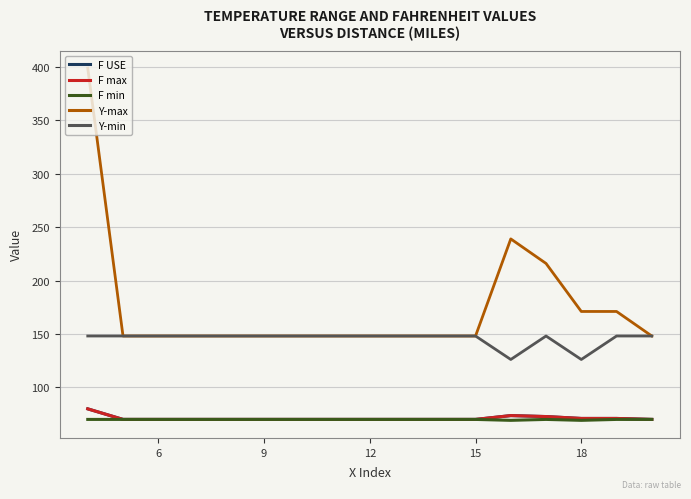

Does the chart have visible grid lines?

Yes